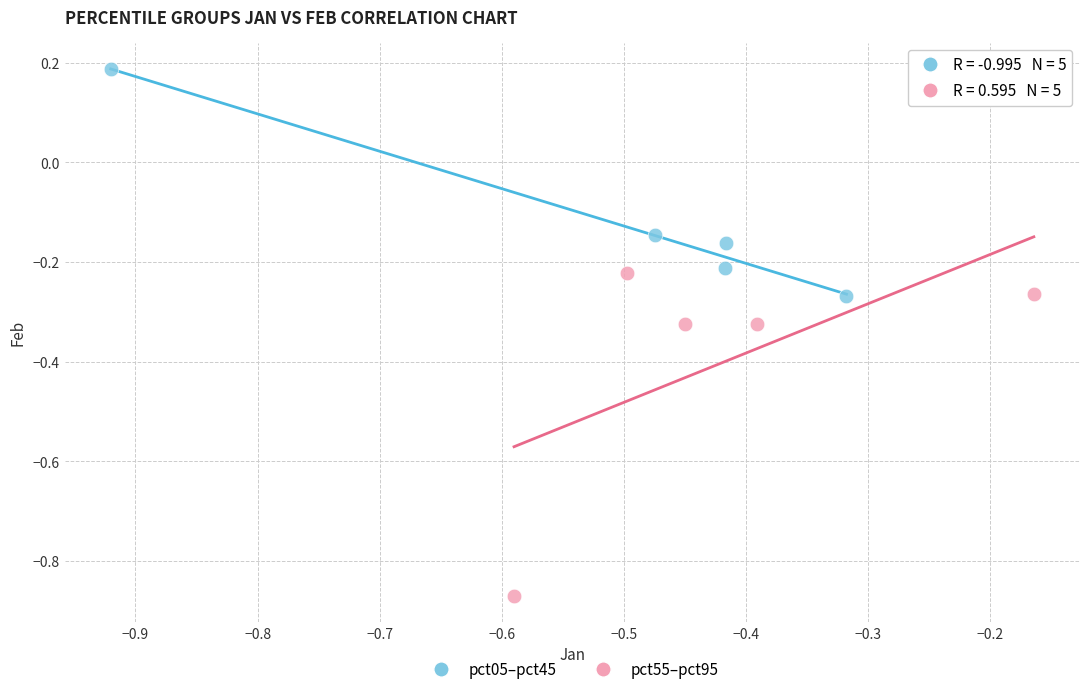

What are all the series names shown in the legend?

pct05–pct45, pct55–pct95